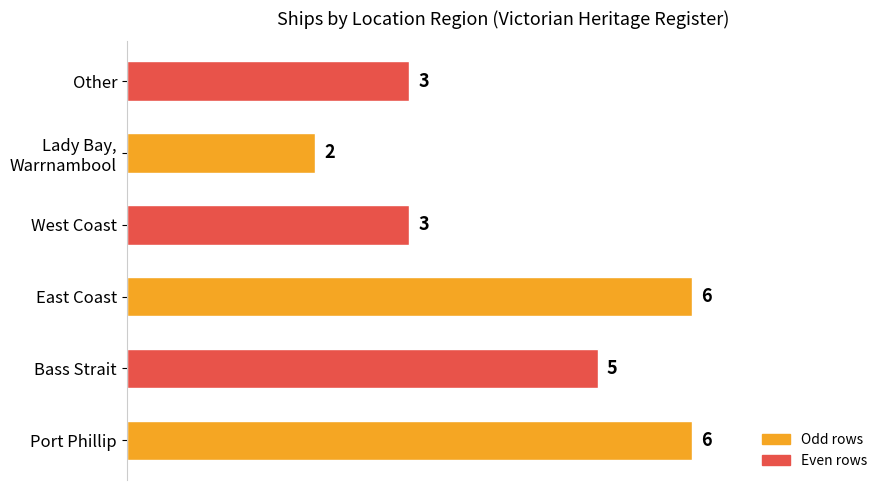

The value at Other is 3. True or false?

True